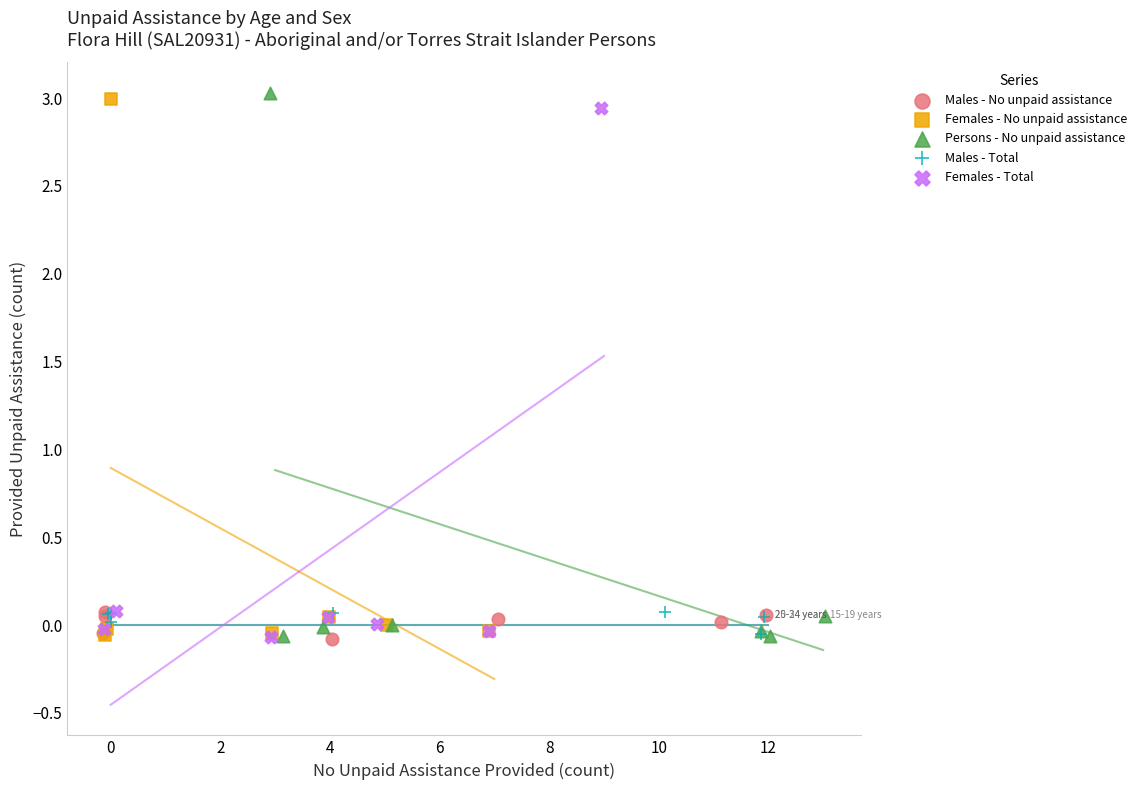

What are all the series names shown in the legend?

Males - No unpaid assistance, Females - No unpaid assistance, Persons - No unpaid assistance, Males - Total, Females - Total